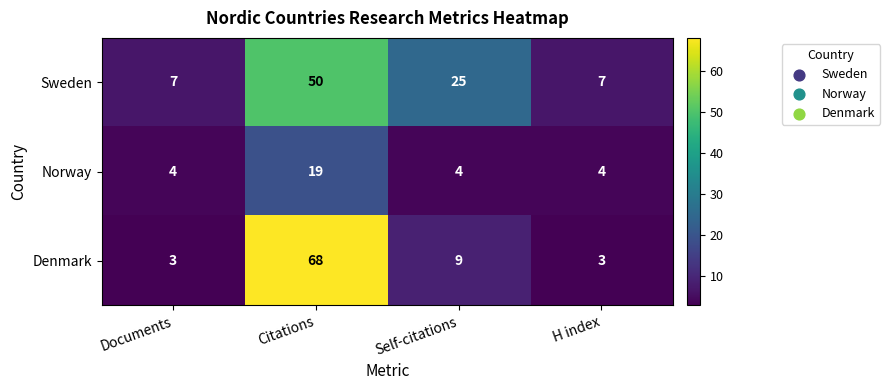

At which label does Sweden first exceed 25?

Citations